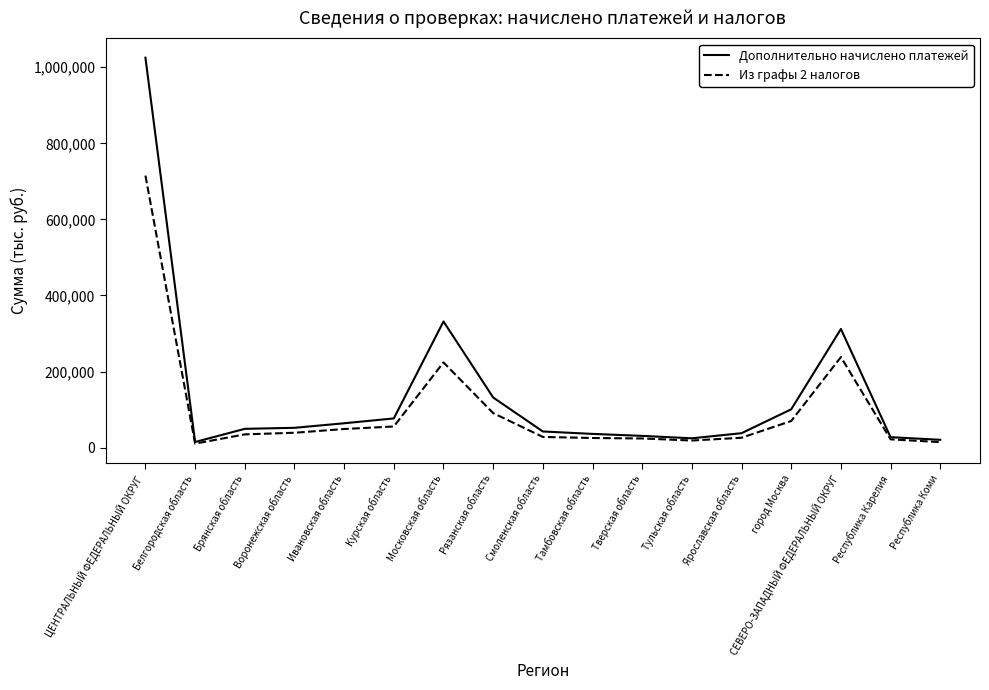

What is the lowest value of the Дополнительно начислено платежей series?

14819